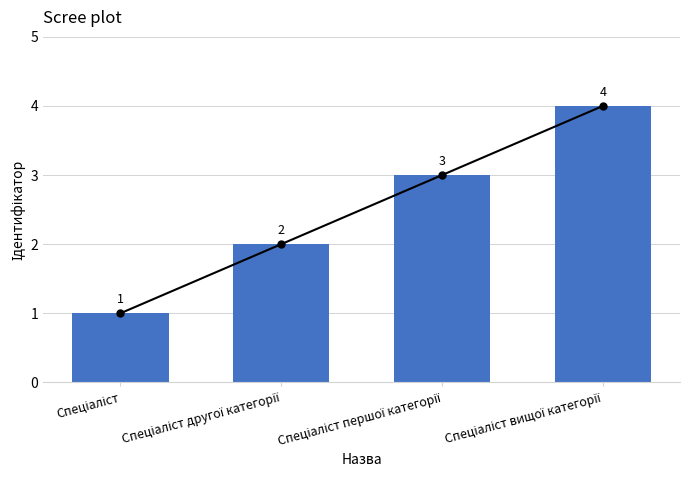

What position from the left is Спеціаліст?

1